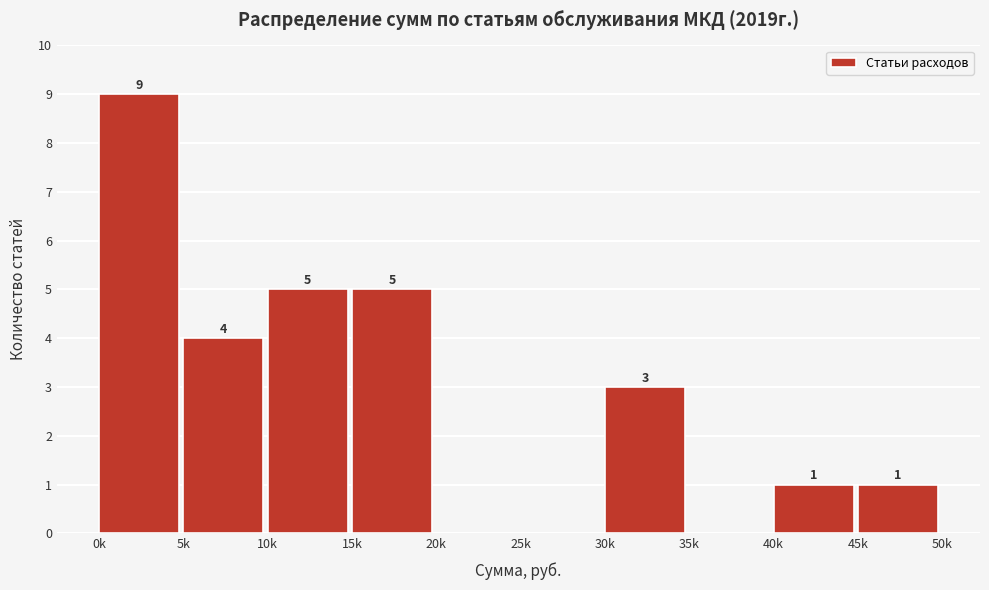

Reading left to right, extract all data points from this chart.

0k=9	5k=4	10k=5	15k=5	20k=0	25k=0	30k=3	35k=0	40k=1	45k=1